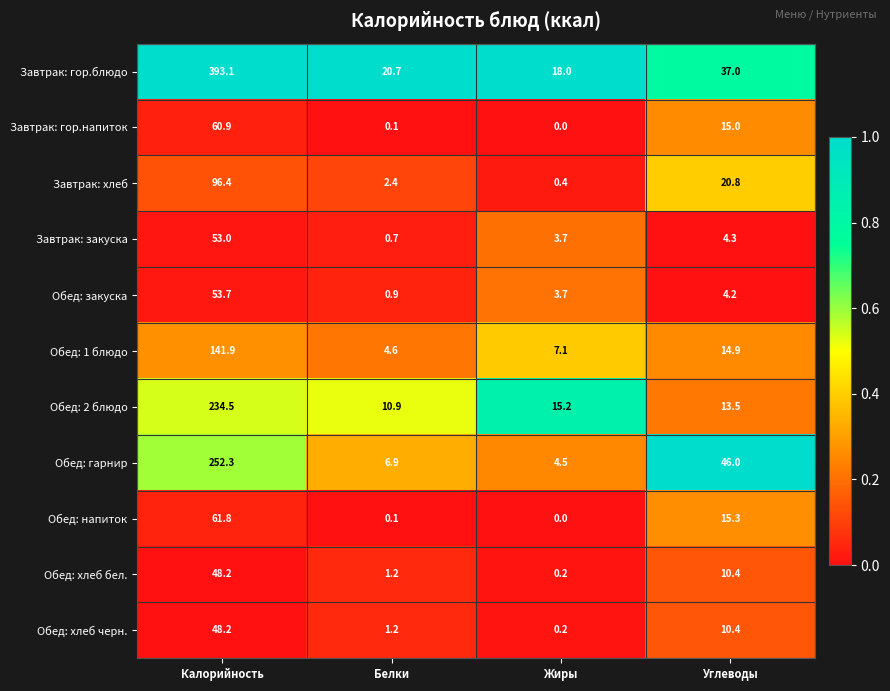

At which label does Завтрак: хлеб first exceed 20?

Калорийность